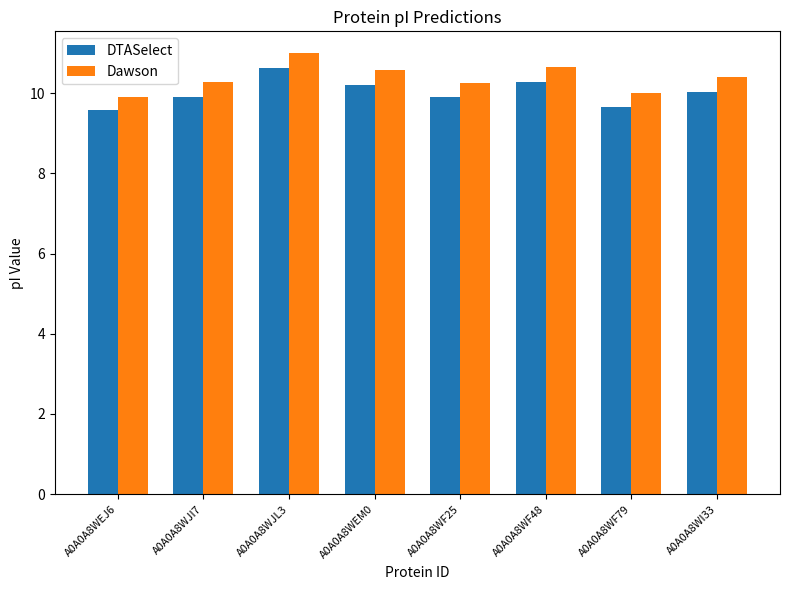

How many data points in DTASelect are above 10?

4